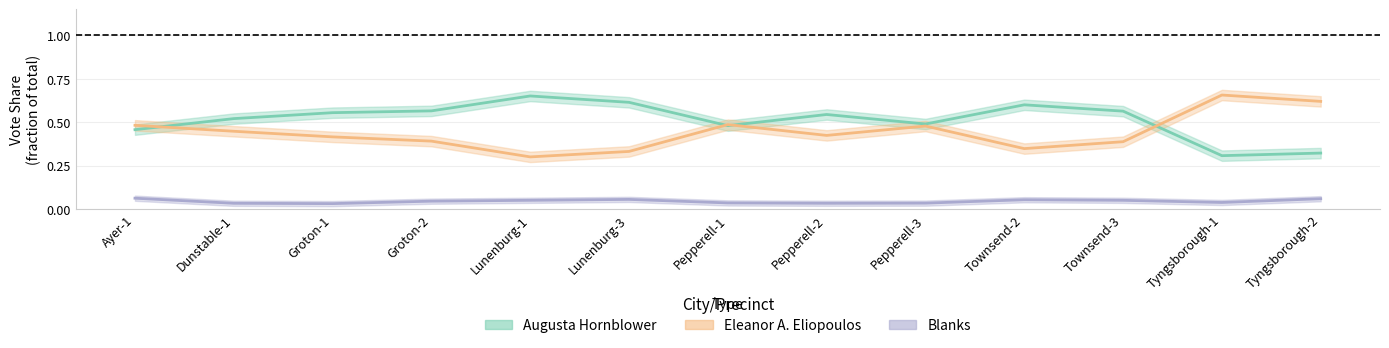

How many times do Augusta Hornblower and Eleanor A. Eliopoulos cross each other?

4